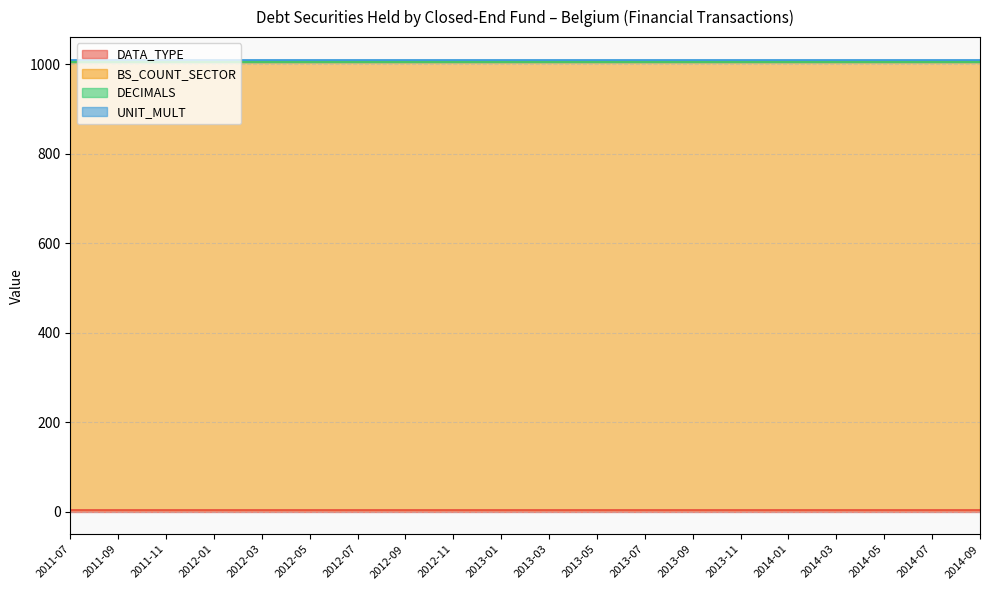

Is it true that UNIT_MULT equals 6 at 2013-07?

True